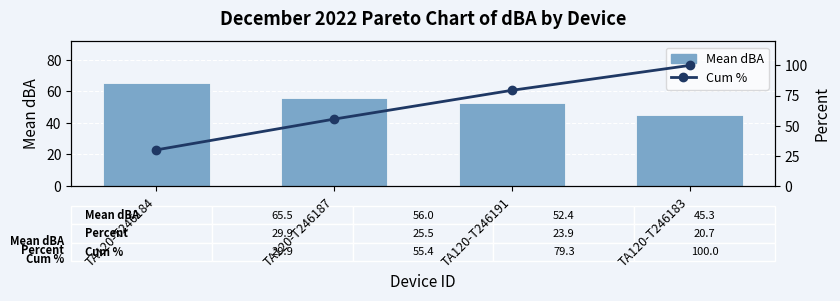

What is the label of the 2nd bar from the left?

TA120-T246187